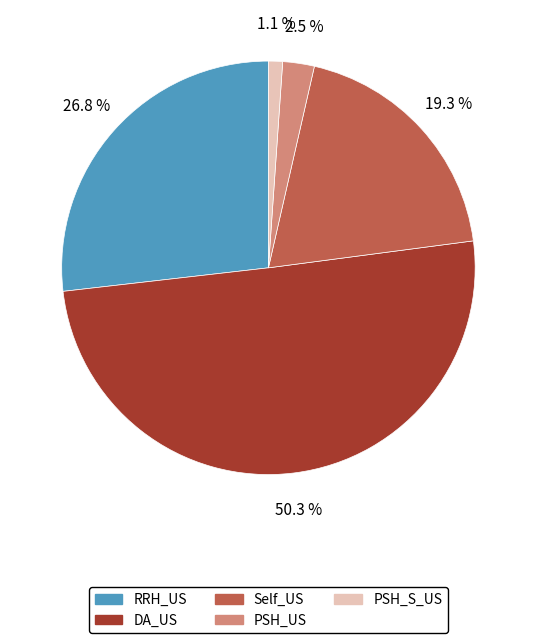

Count the number of slices in the pie.

5